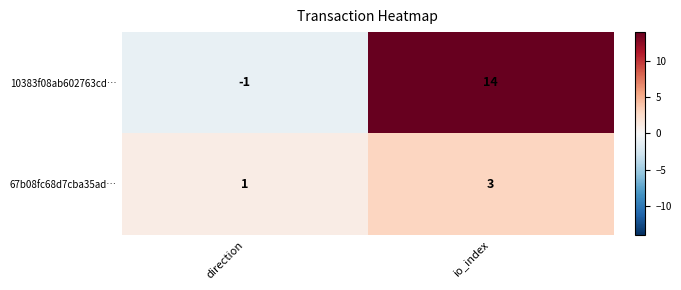

Reading right to left, extract all data points from this chart.

10383f08ab602763cd…: io_index=14	direction=-1
67b08fc68d7cba35ad…: io_index=3	direction=1